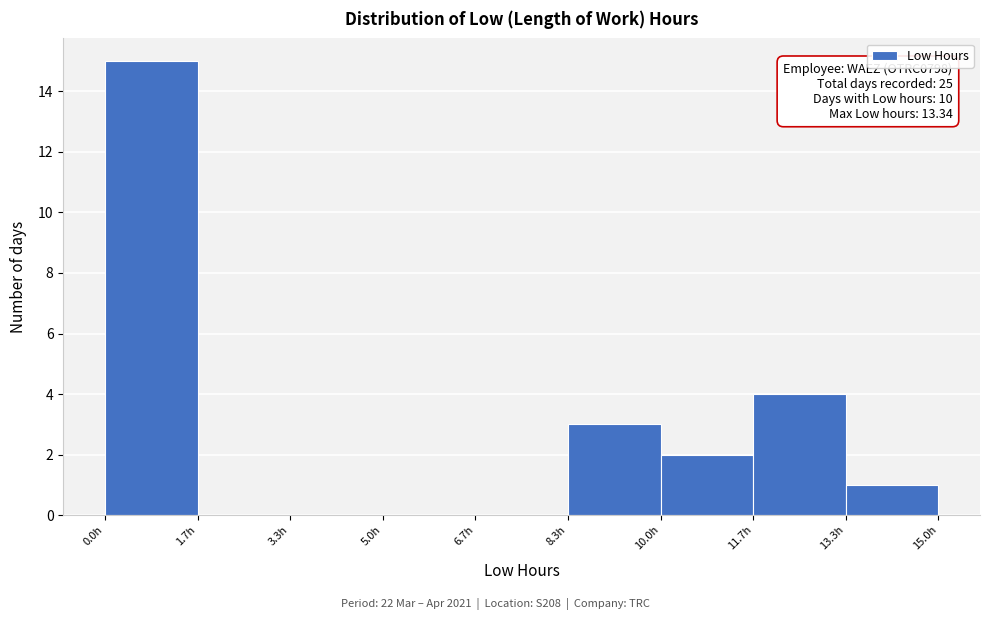

Which range on the x-axis has the tallest bar?

0.0 to 1.6